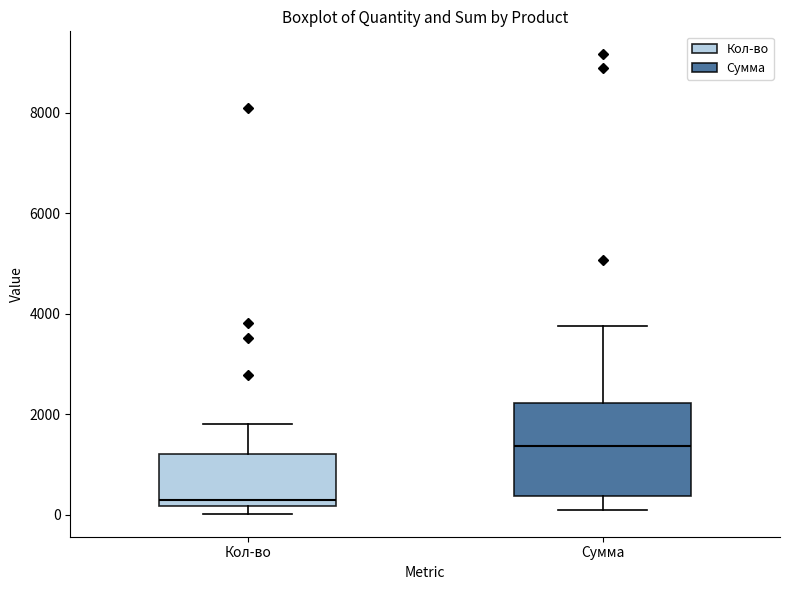

Reading left to right, read every box against the y-axis: the position of its median line, the range the box covers, and the ends of its whiskers. The values are not printed on the chart, so give them approximately, as read against the axis.

Кол-во: median 200 (just above the box's lower edge), box 200 to 1200, whiskers 0 to 1800
Сумма: median 1400, box 400 to 2200, whiskers 0 to 3800